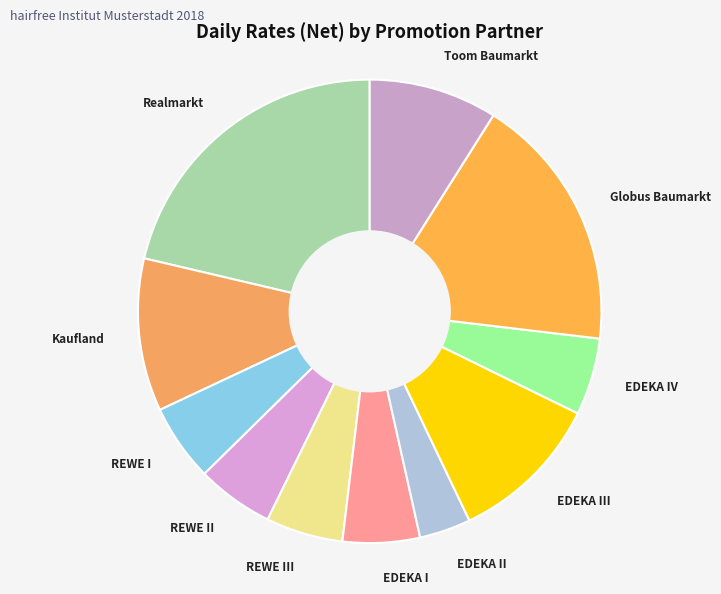

Is there a majority slice in this chart?

No